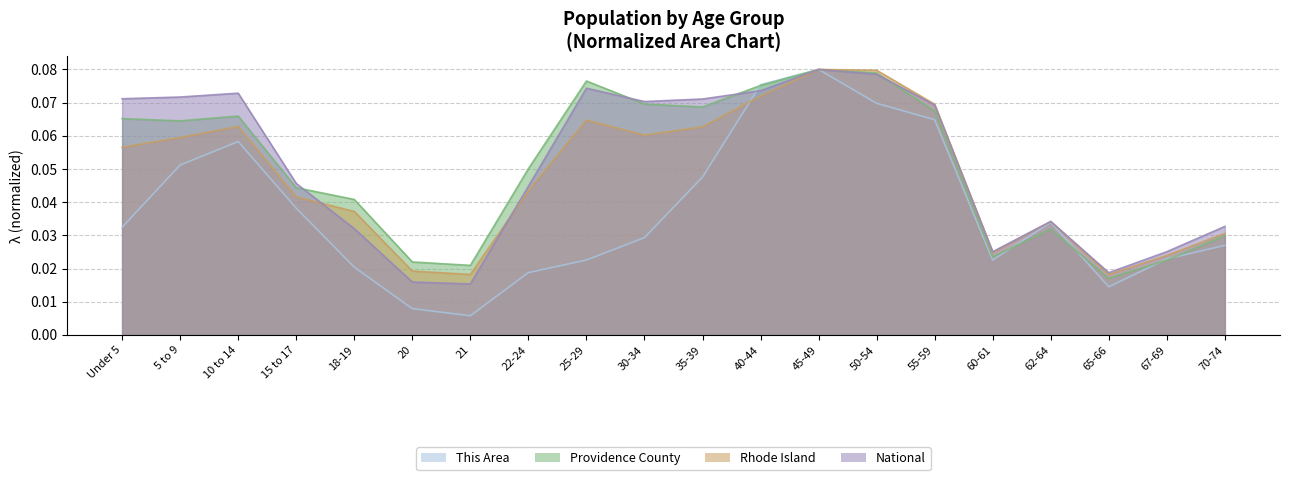

What is the sum of all This Area values?

0.7